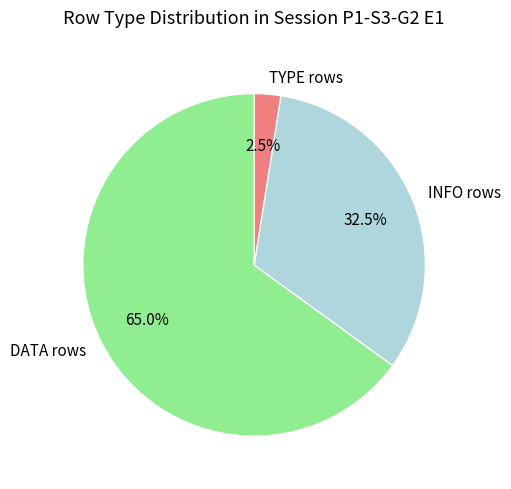

Which category has the biggest portion of the pie?

DATA rows